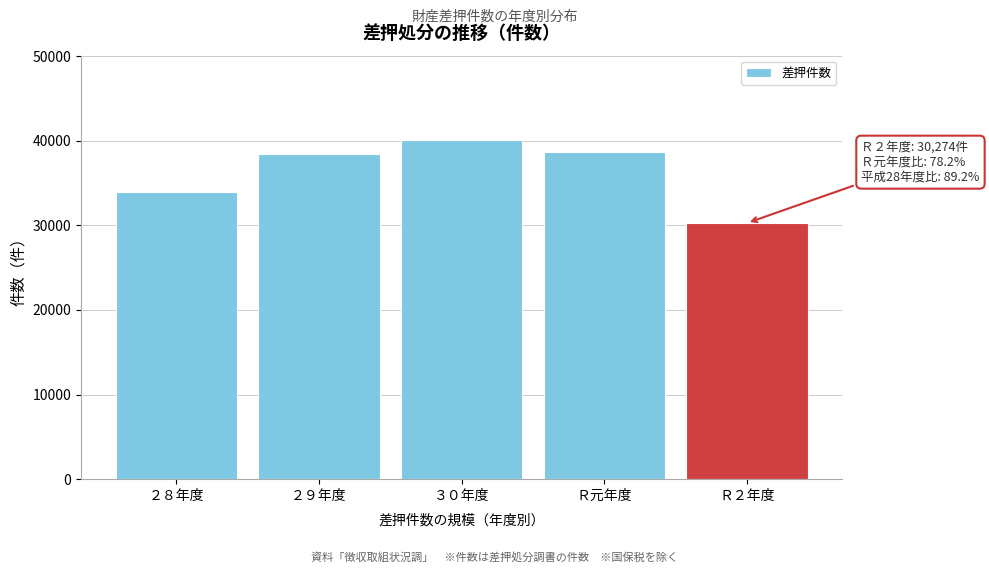

Reading left to right, what are all the values shown in this chart?

33929	38388	40036	38713	30274